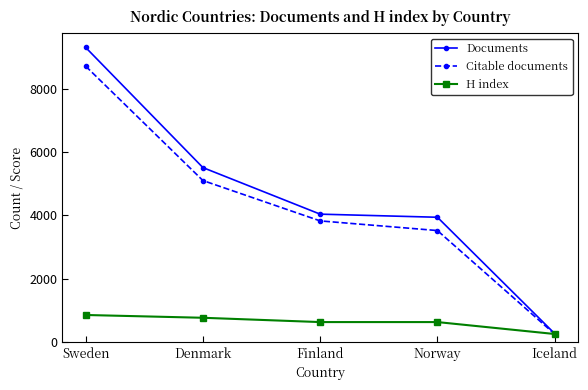

Between Finland and Iceland, which series saw the biggest shift?

Documents